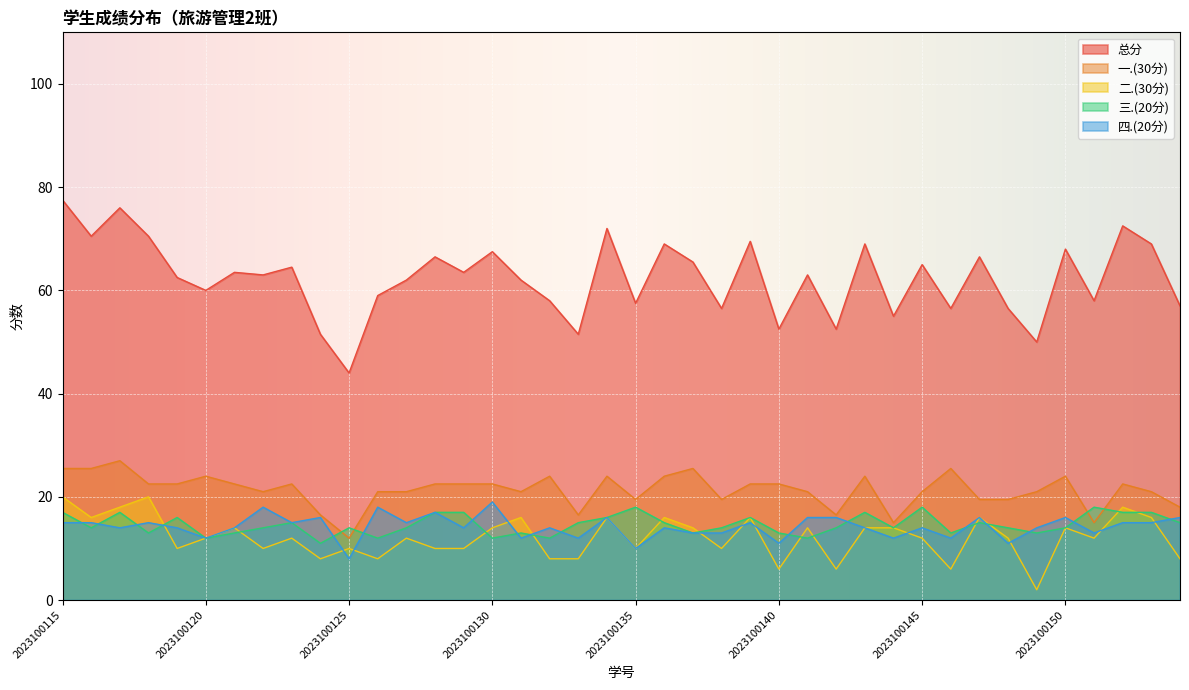

At 2023100136, list the series in order from smallest to largest.

四.(20分), 三.(20分), 二.(30分), 一.(30分), 总分